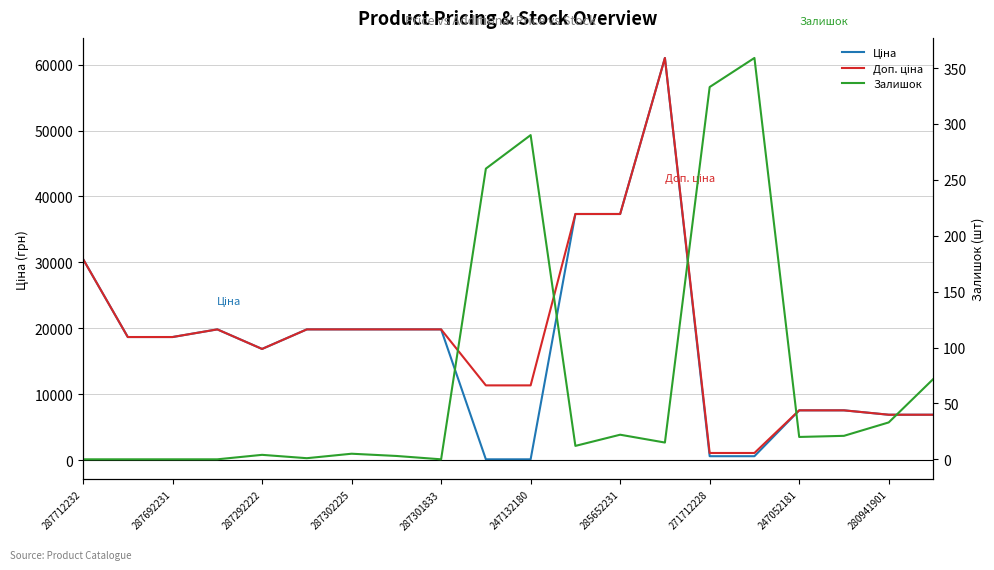

In Доп. ціна, how many points are lower than both neighbors (excluding endpoints)?

1